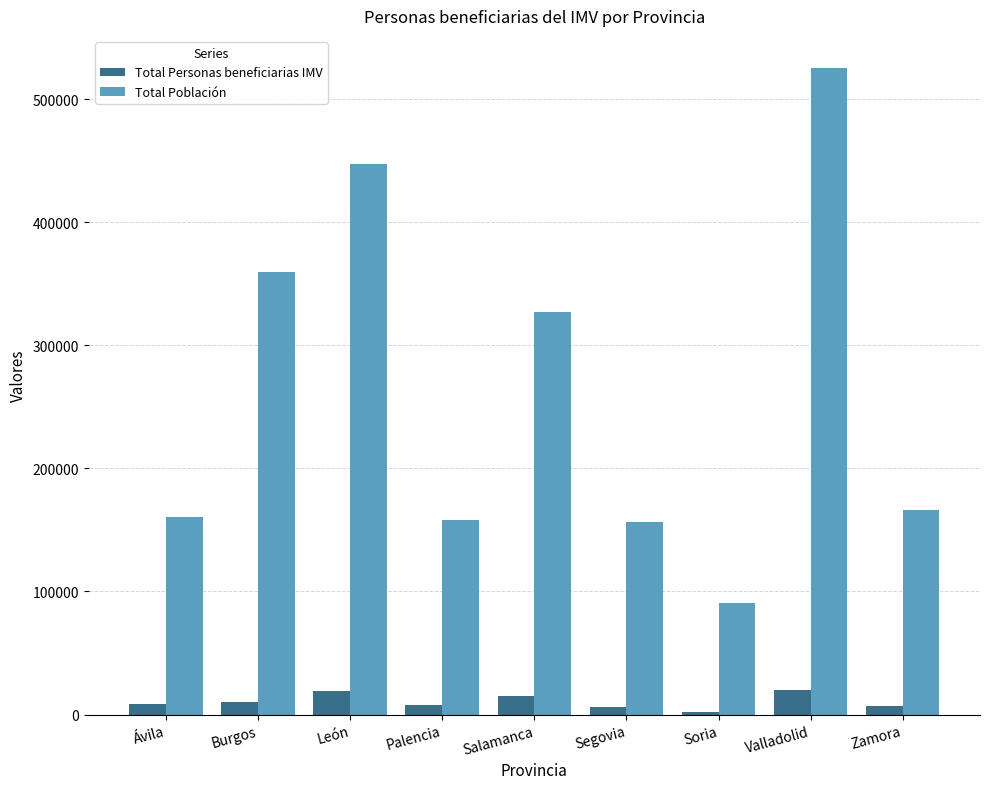

What is the maximum value for Total Población?

525017